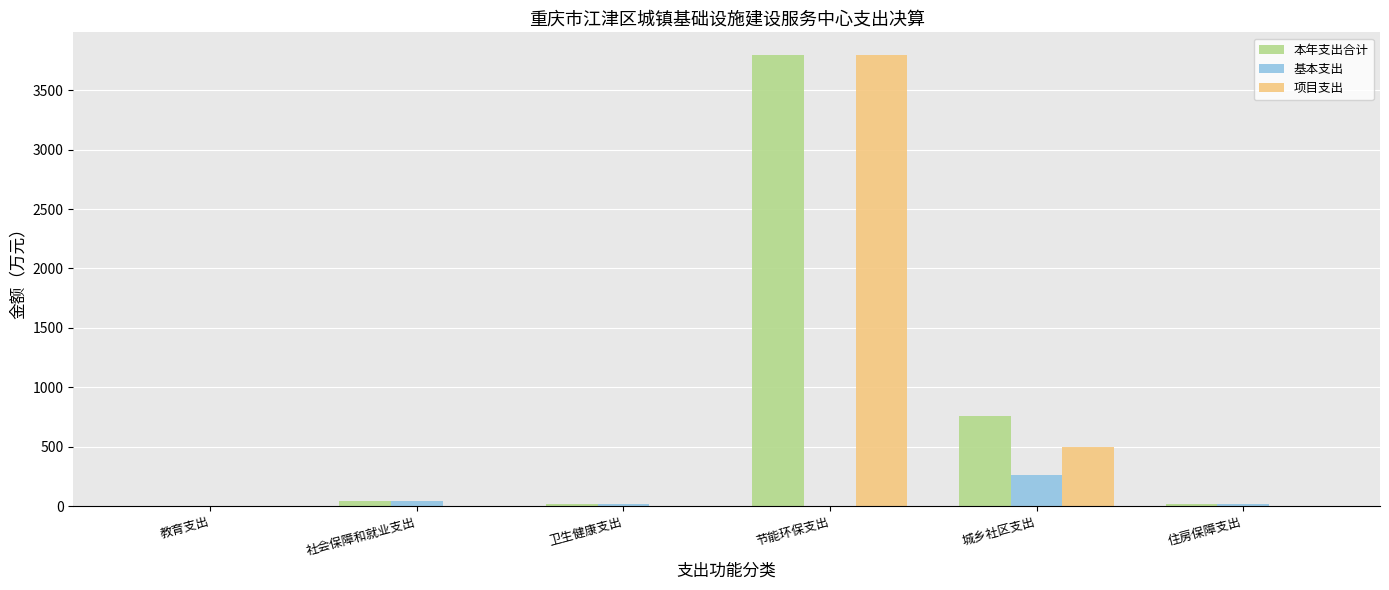

Count the number of data series in this chart.

3